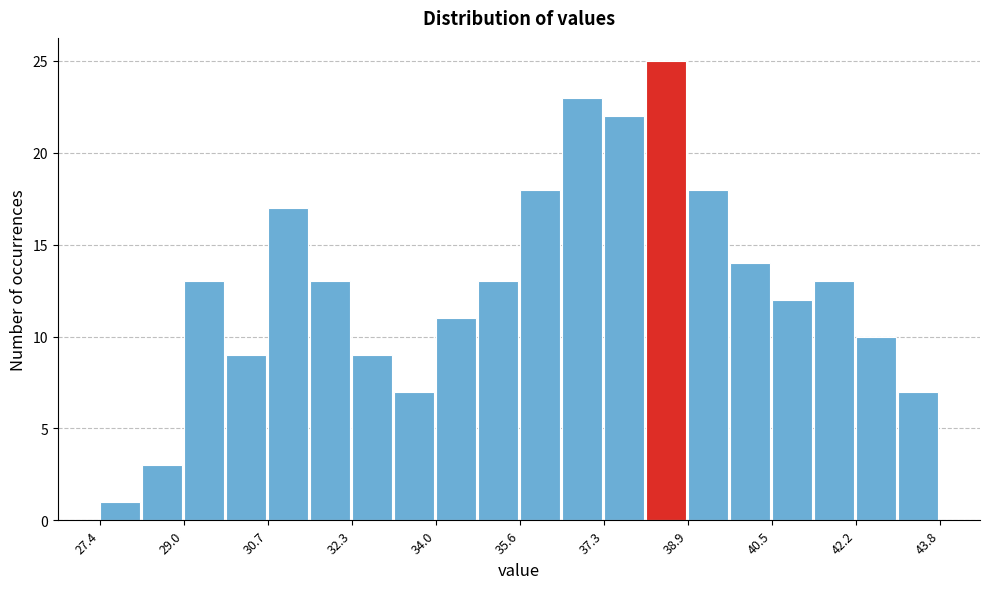

Over which range of the x-axis is the bar tallest?

38.0 to 39.0